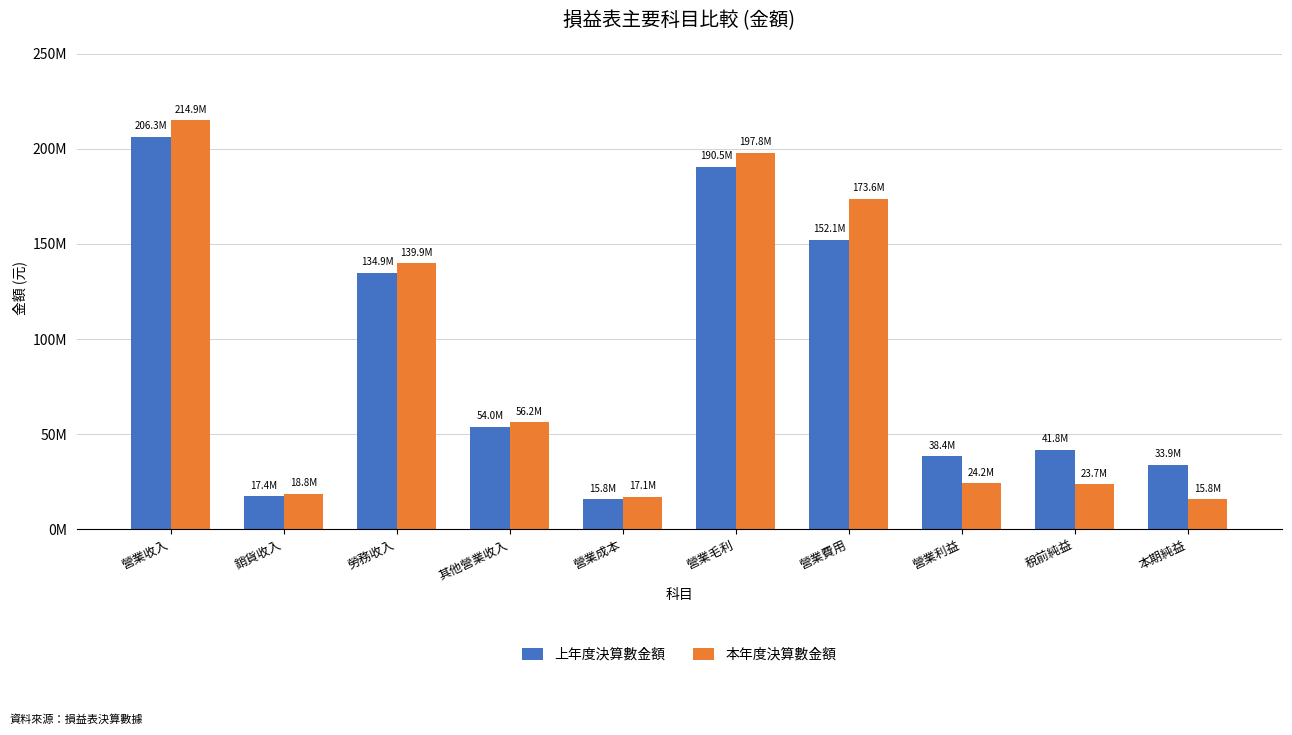

What are all the series names shown in the legend?

上年度決算數金額, 本年度決算數金額